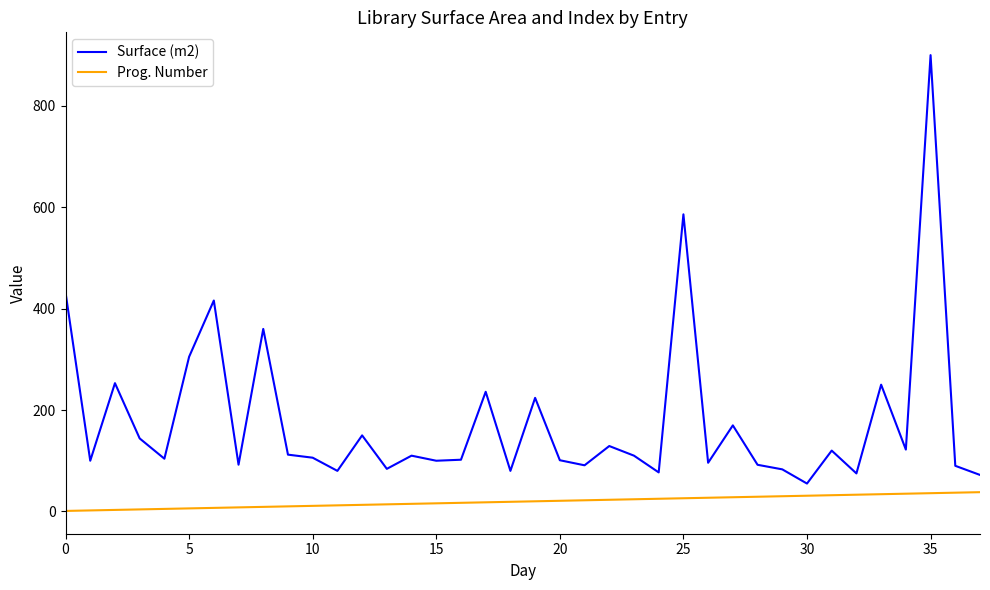

Which series has the largest range (max minus min)?

Surface (m2)